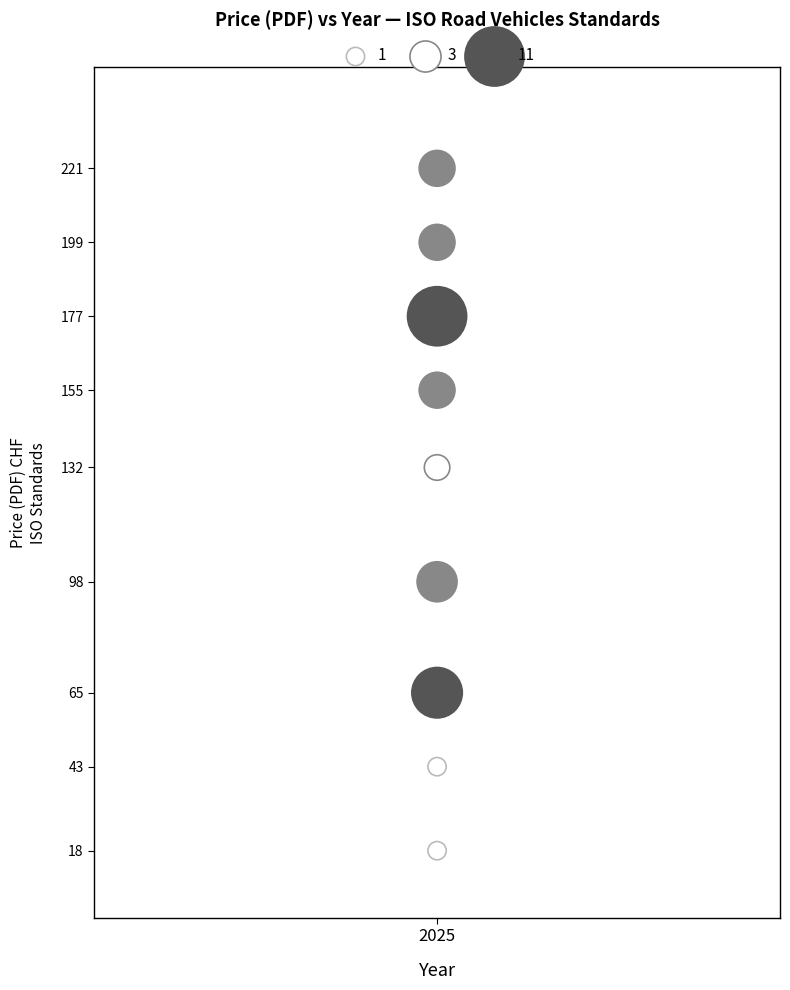

What is the range of Y values (max minus min)?

203